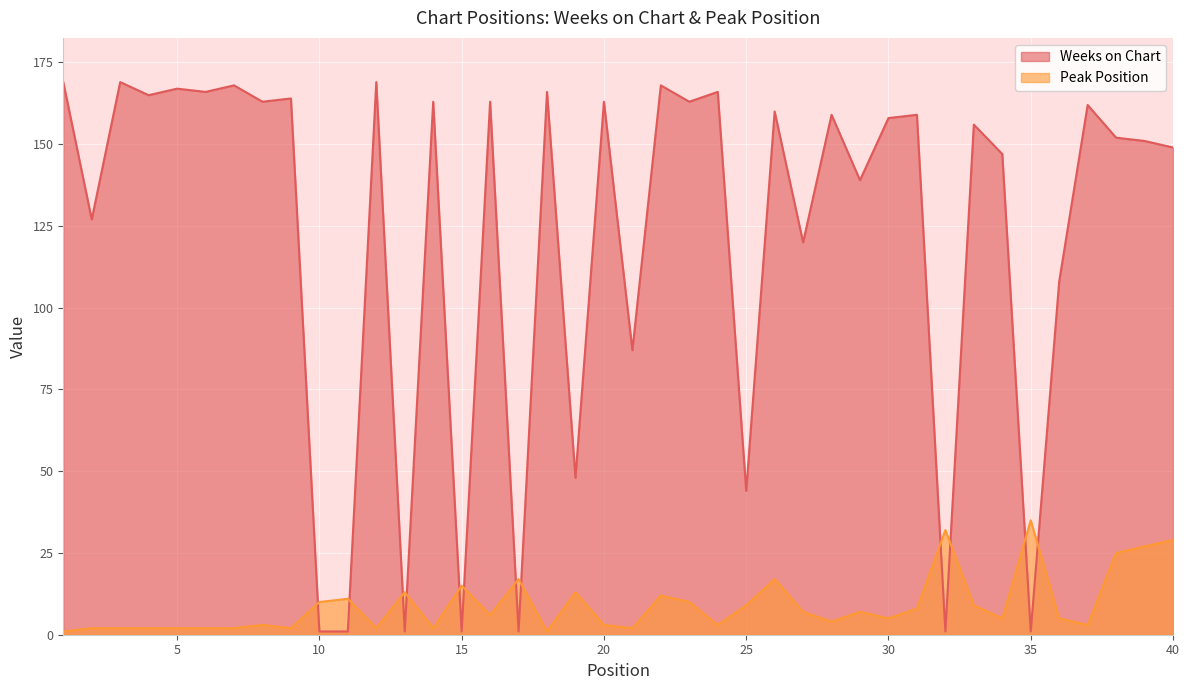

How many times do Peak Position and Weeks on Chart cross each other?

12